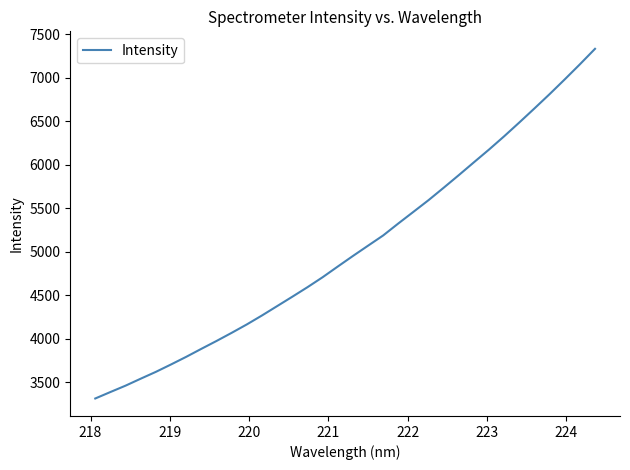

What is the greatest value displayed?

7330.7